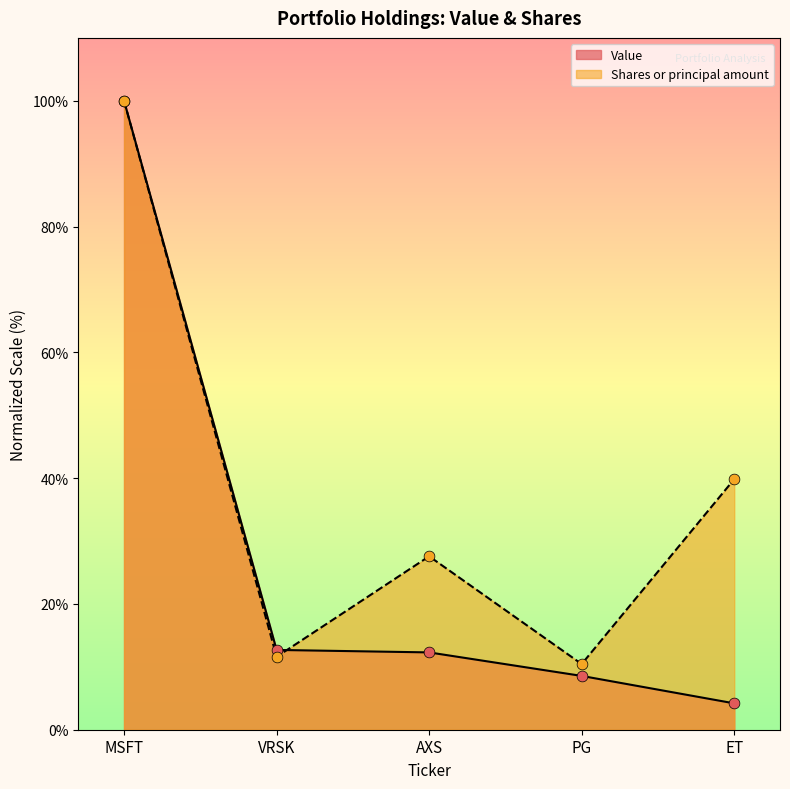

At which category is the sum across all series the highest?

MSFT